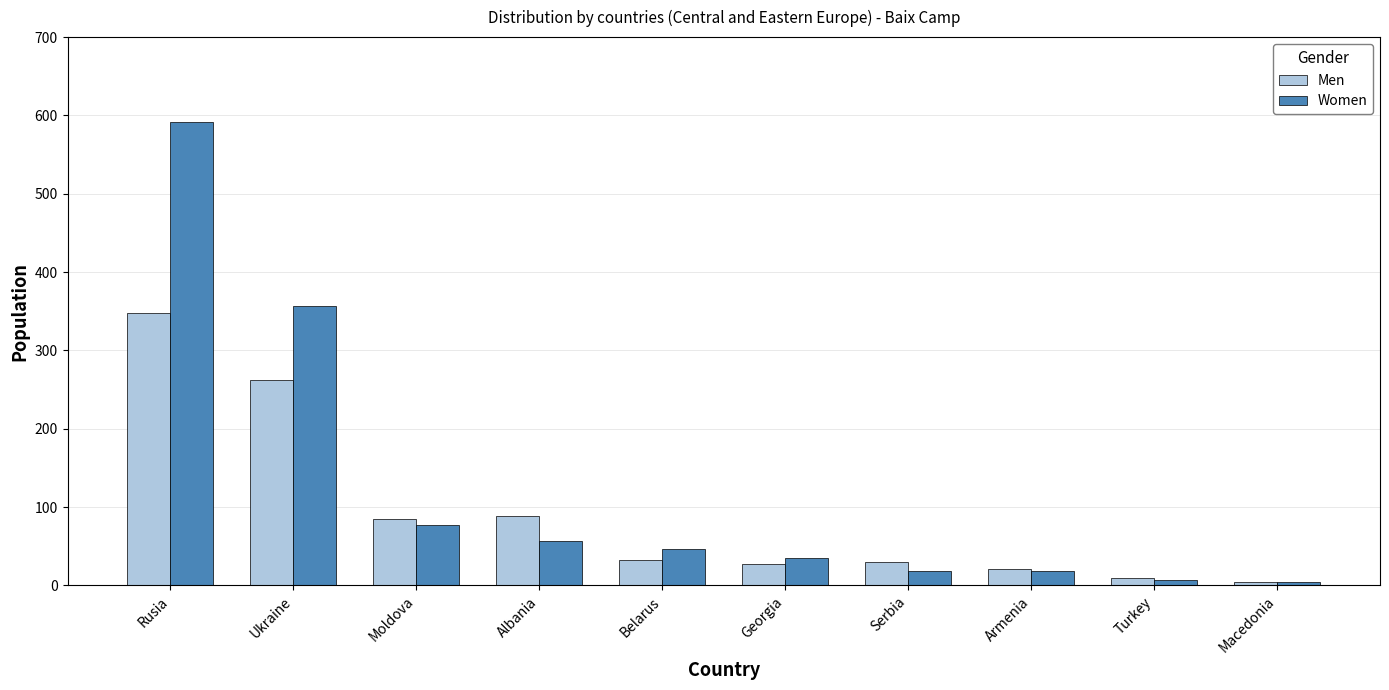

The Women series shows 592 at Rusia. True or false?

True